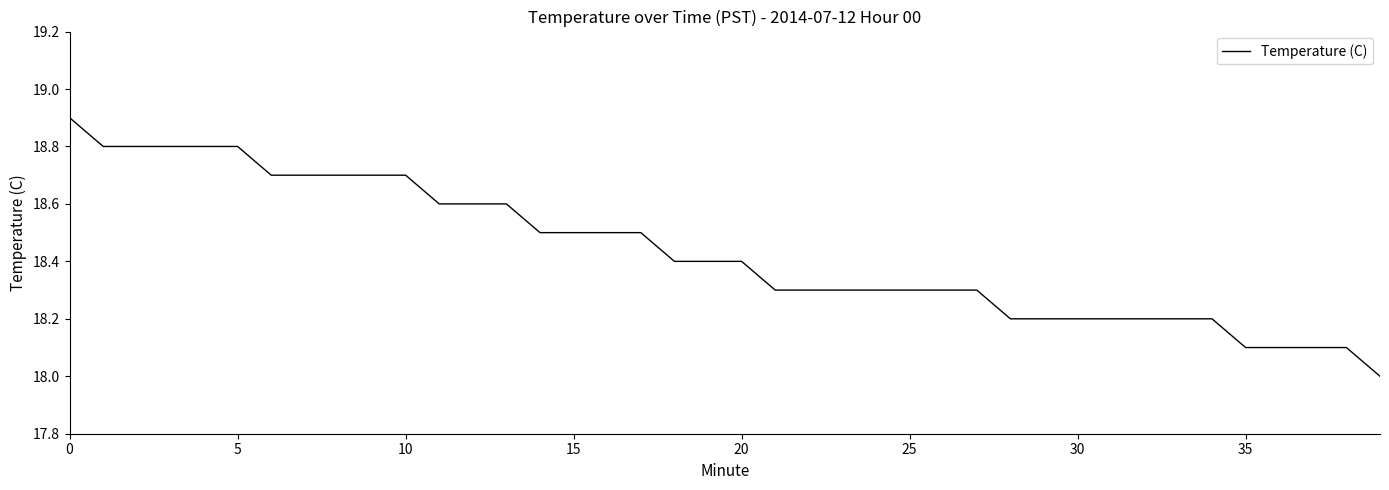

What is the minimum value shown in the chart?

18.0